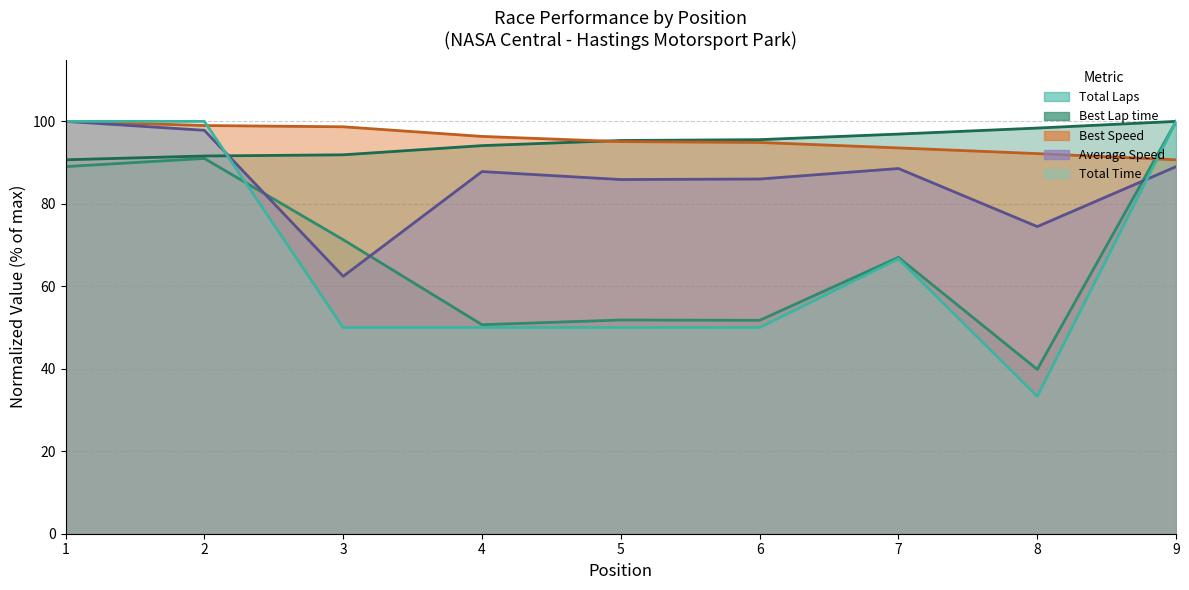

At which label does Average Speed reach its minimum?

3